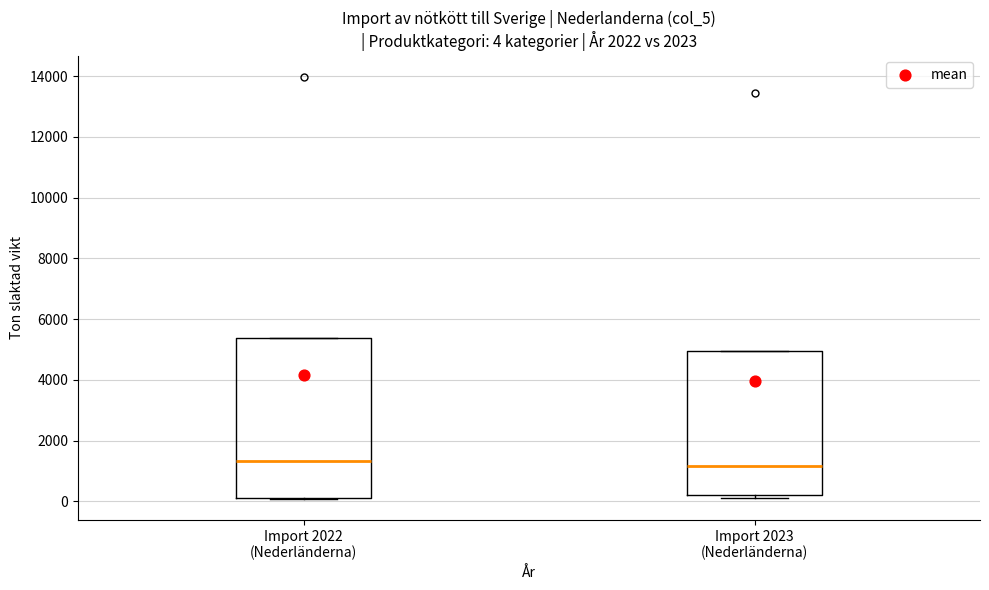

Comparing the boxes themselves (not the whiskers), which one is the tallest?

Import 2022 (Nederländerna)